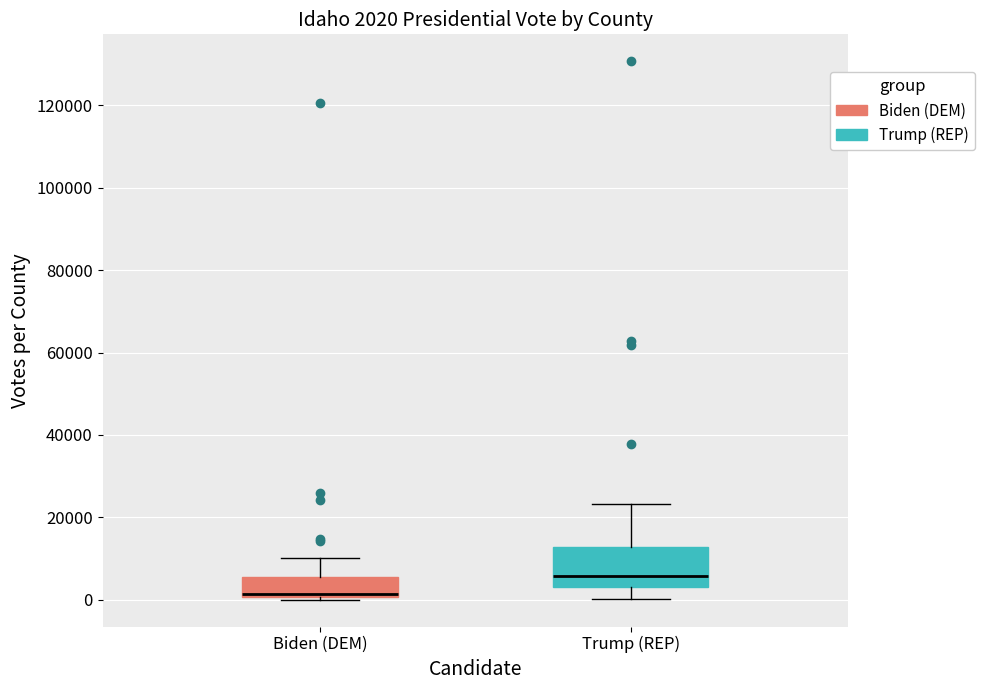

Which box is the tallest, from its lower edge to its upper edge?

Trump (REP)